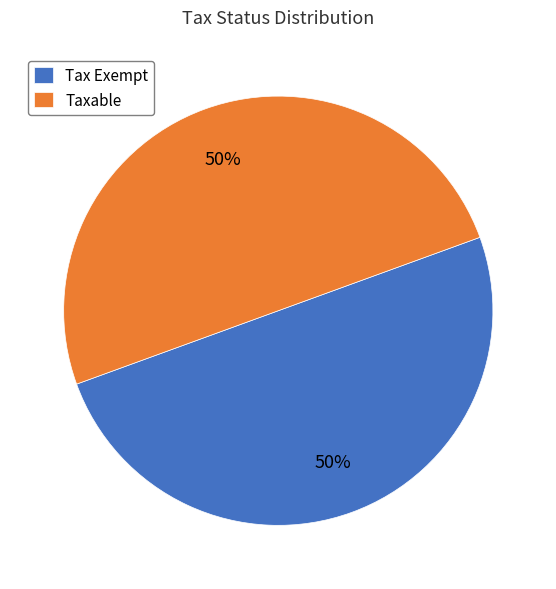

To the nearest percent, what is the average slice percentage?

50%